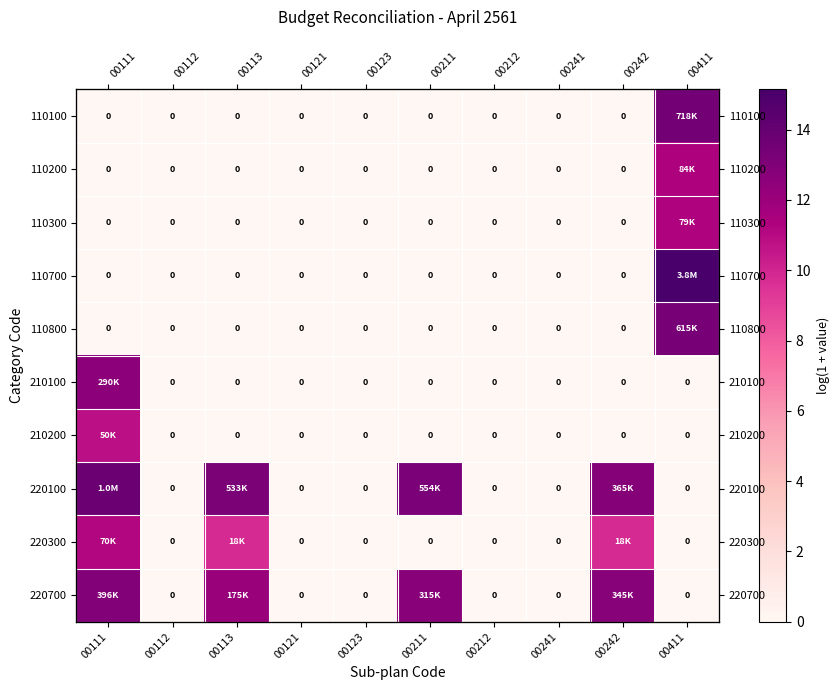

Which label corresponds to the largest value in the chart?

00411